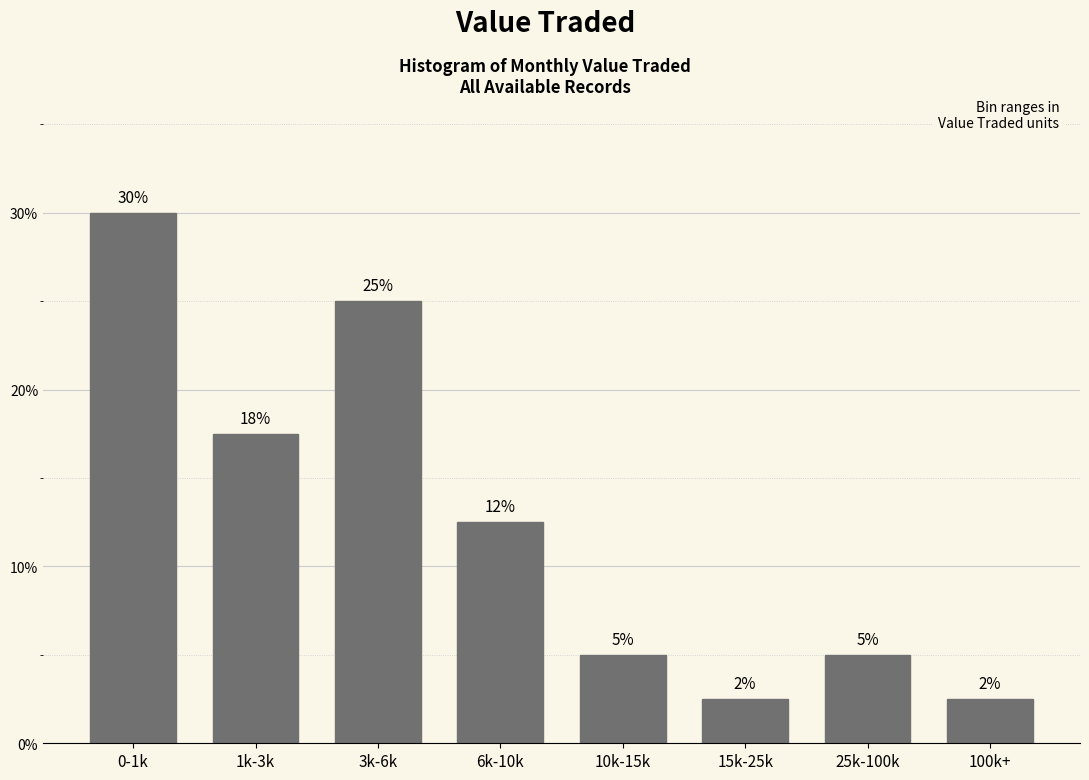

At which label is the value closest to 16?

1k-3k